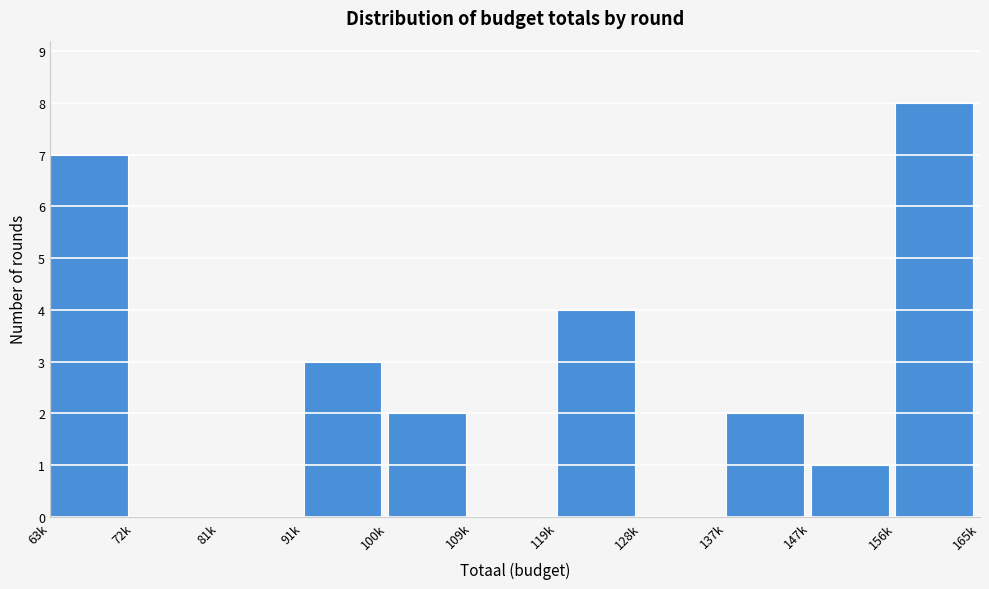

Reading right to left, what are all the values shown in this chart?

156k=8	147k=1	137k=2	128k=0	119k=4	109k=0	100k=2	91k=3	81k=0	72k=0	63k=7